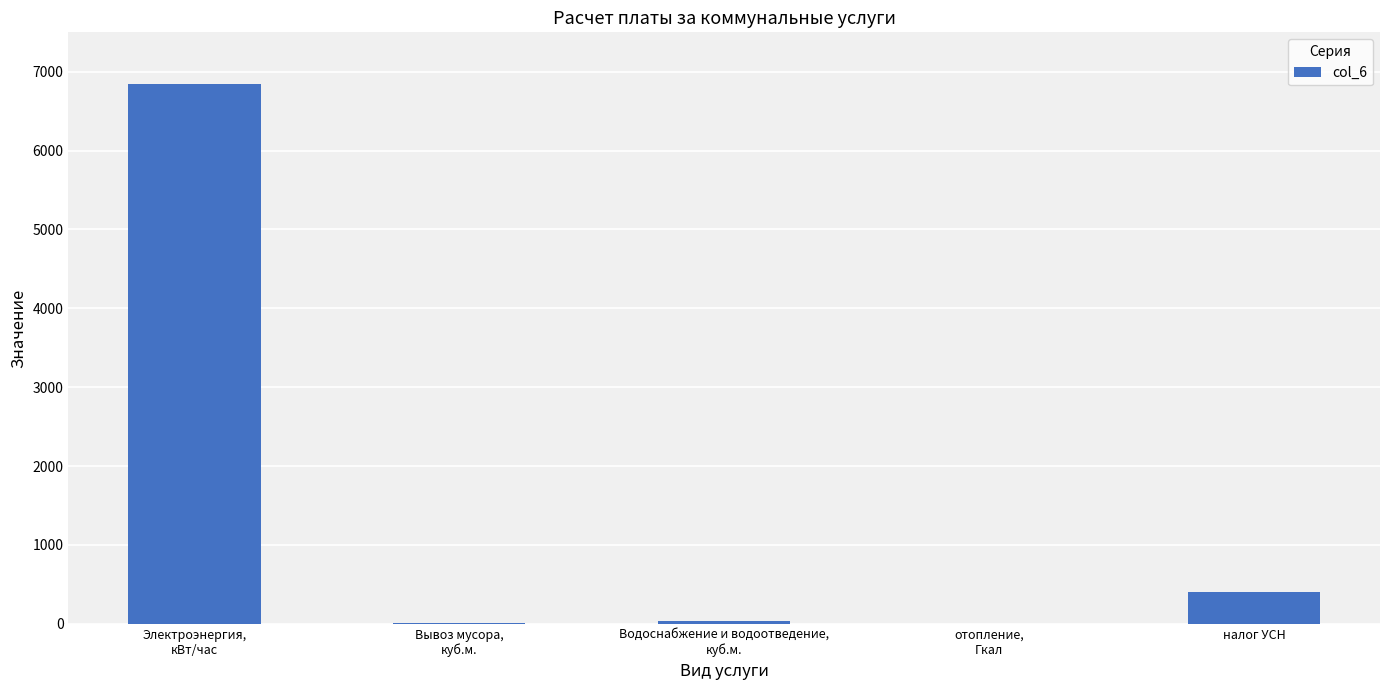

Is it true that the value at отопление,
Гкал is -3220.7?

False